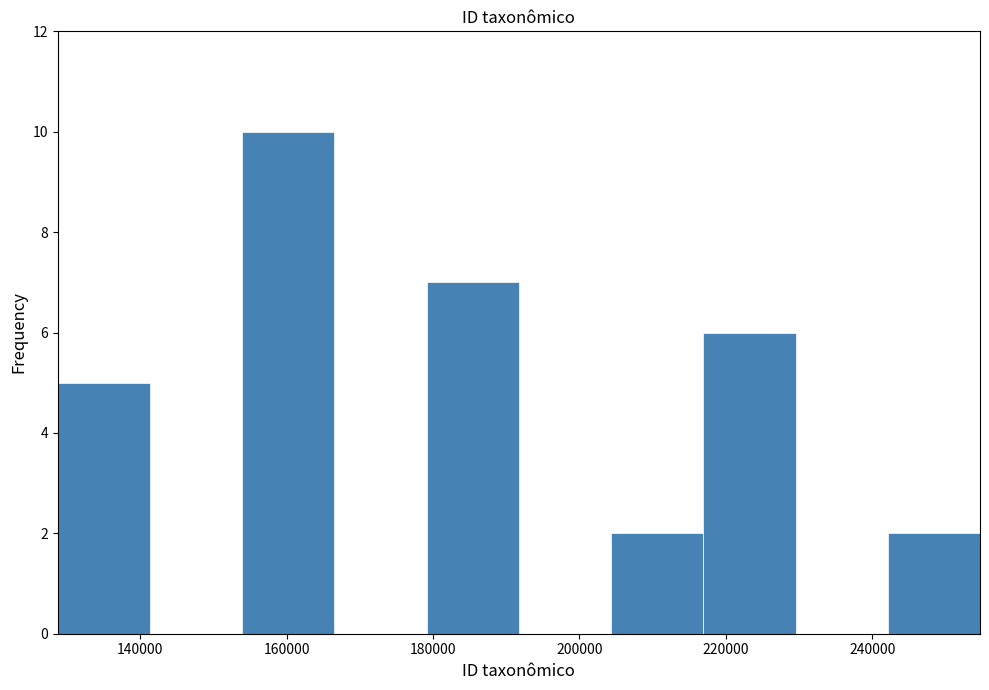

Reading left to right, list every bar in this chart as the range it spans on the x-axis followed by its height. Neither the bar edges nor the heights are printed on the chart, so give them approximately, as read against the axes.

128000 to 142000: 5
142000 to 154000: 0
154000 to 166000: 10
166000 to 180000: 0
180000 to 192000: 7
192000 to 204000: 0
204000 to 216000: 2
216000 to 230000: 6
230000 to 242000: 0
242000 to 254000: 2